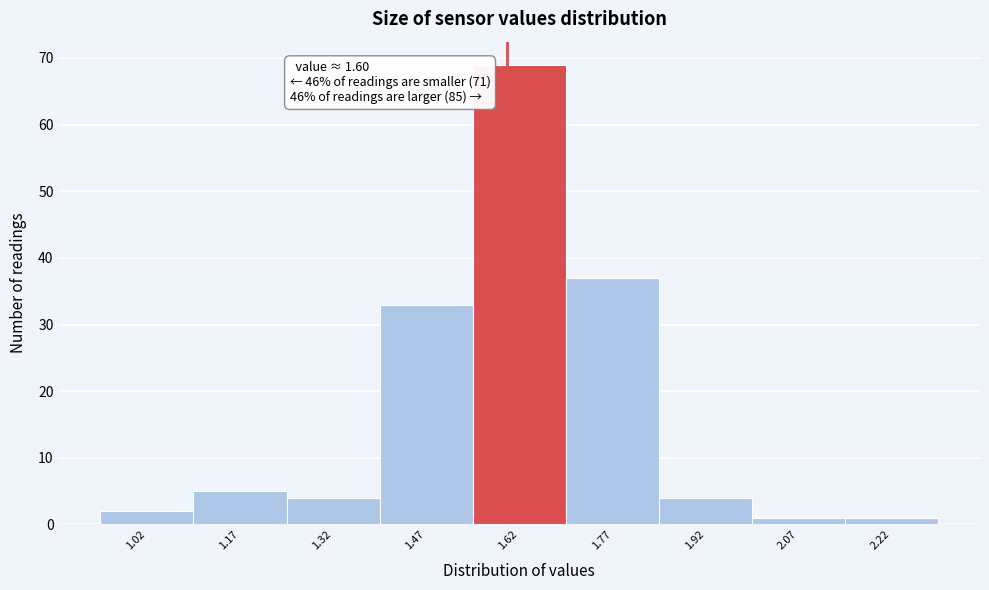

Over which range of the x-axis is the bar tallest?

1.545 to 1.695